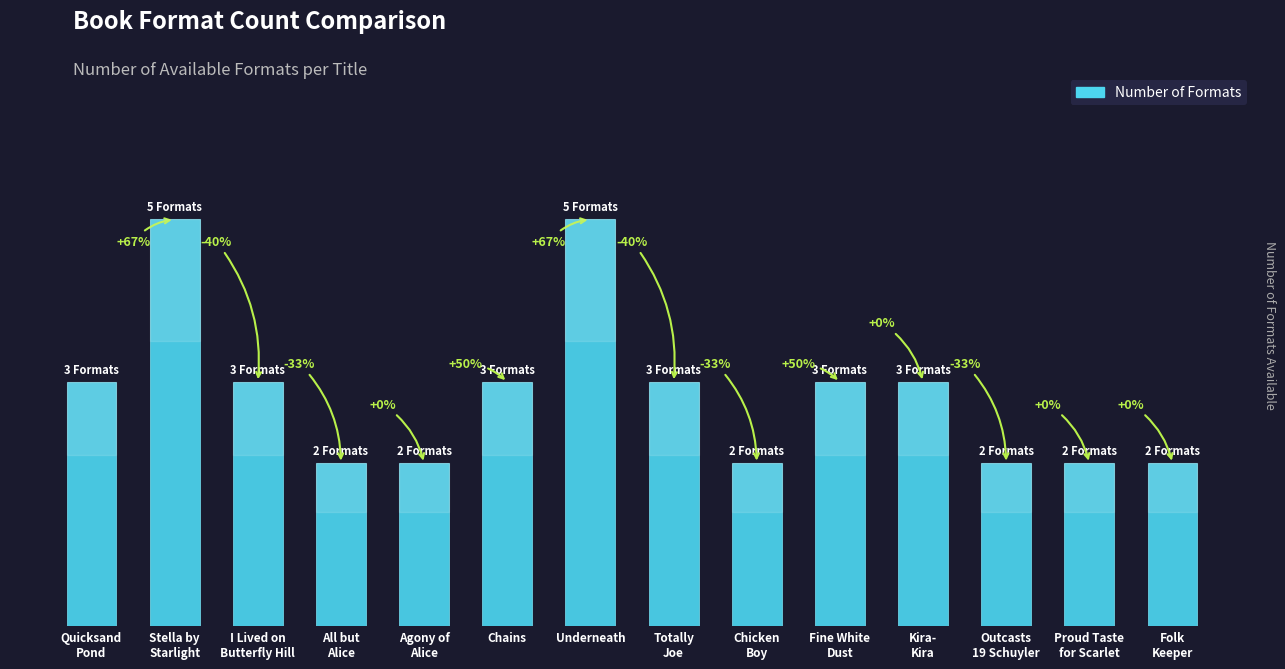

Between Quicksand
Pond and Underneath, which is larger?

Underneath